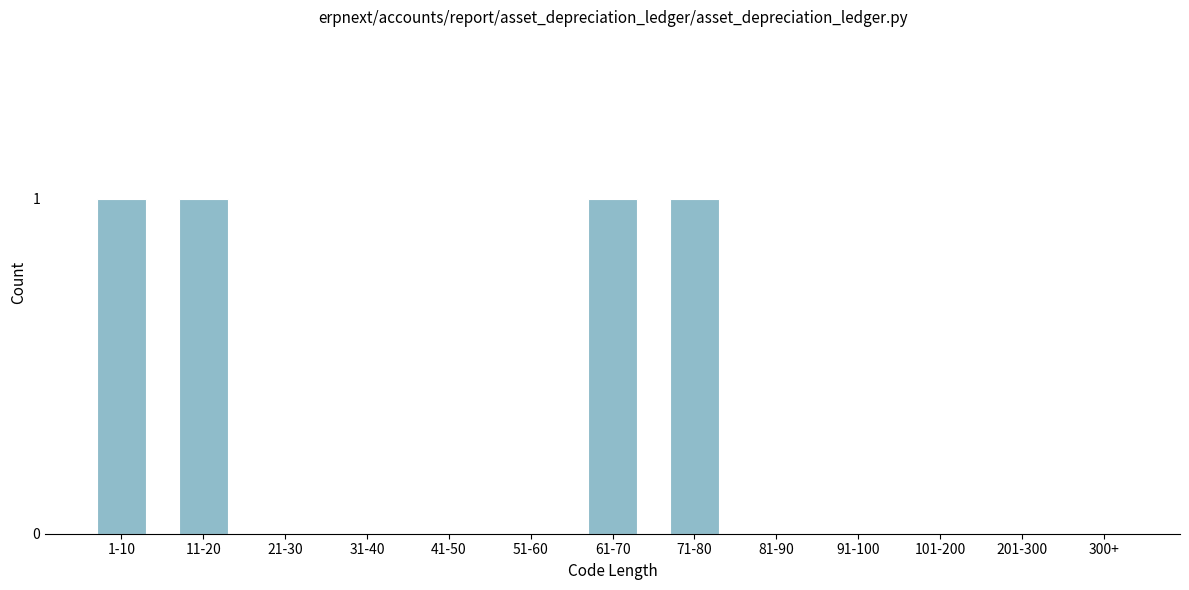

Reading right to left, what are all the values shown in this chart?

300+=0	201-300=0	101-200=0	91-100=0	81-90=0	71-80=1	61-70=1	51-60=0	41-50=0	31-40=0	21-30=0	11-20=1	1-10=1